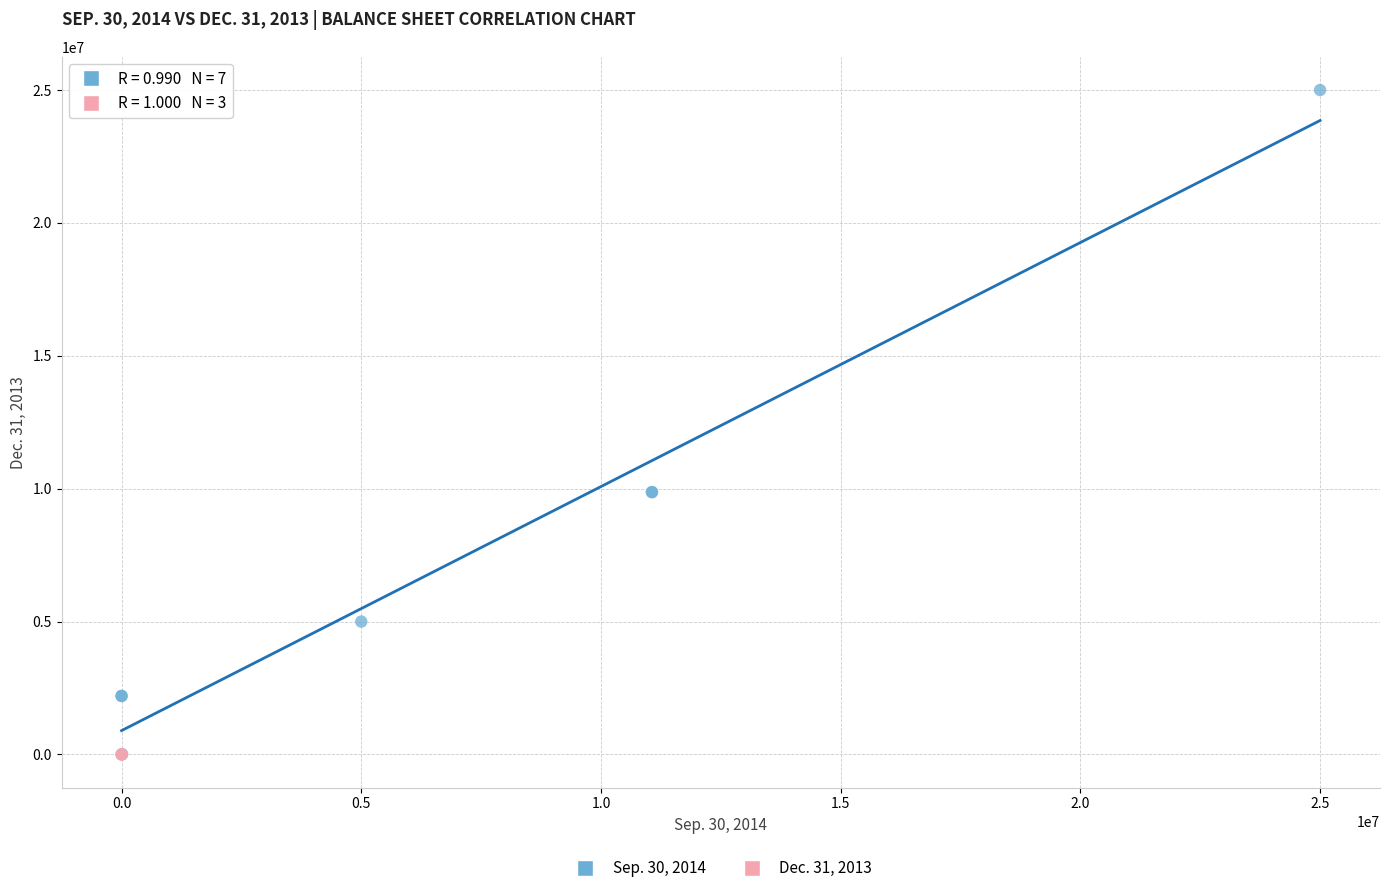

Which series reaches the maximum Y coordinate?

Sep. 30, 2014